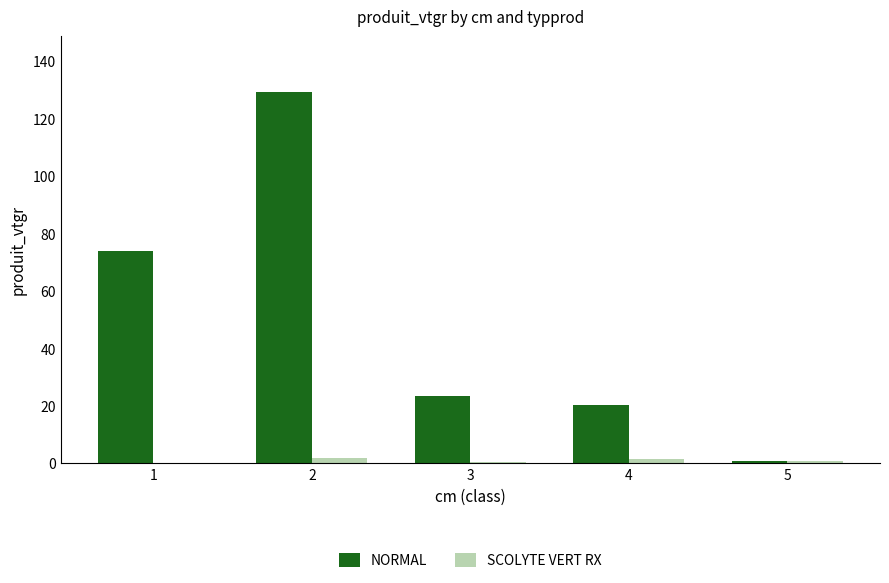

What are all the series names shown in the legend?

NORMAL, SCOLYTE VERT RX